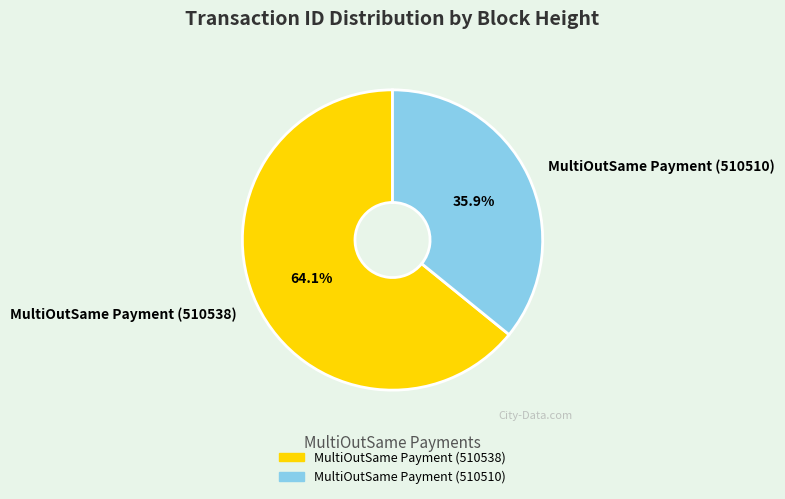

What percentage is the MultiOutSame Payment (510510) slice, to the nearest percent?

36%